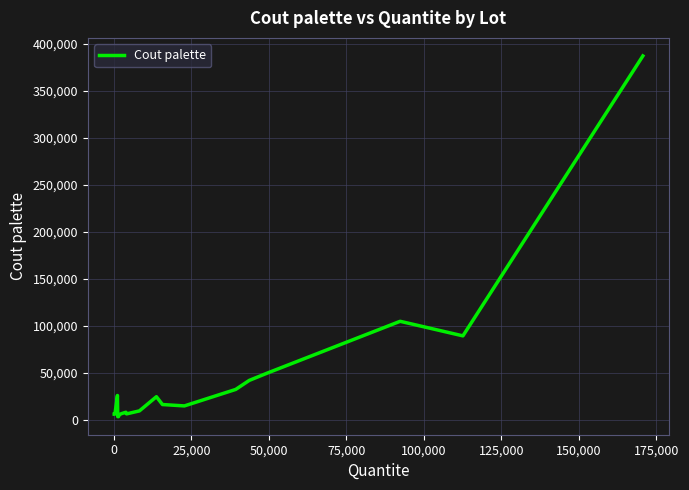

What is the difference between the maximum and minimum values?

383865.6